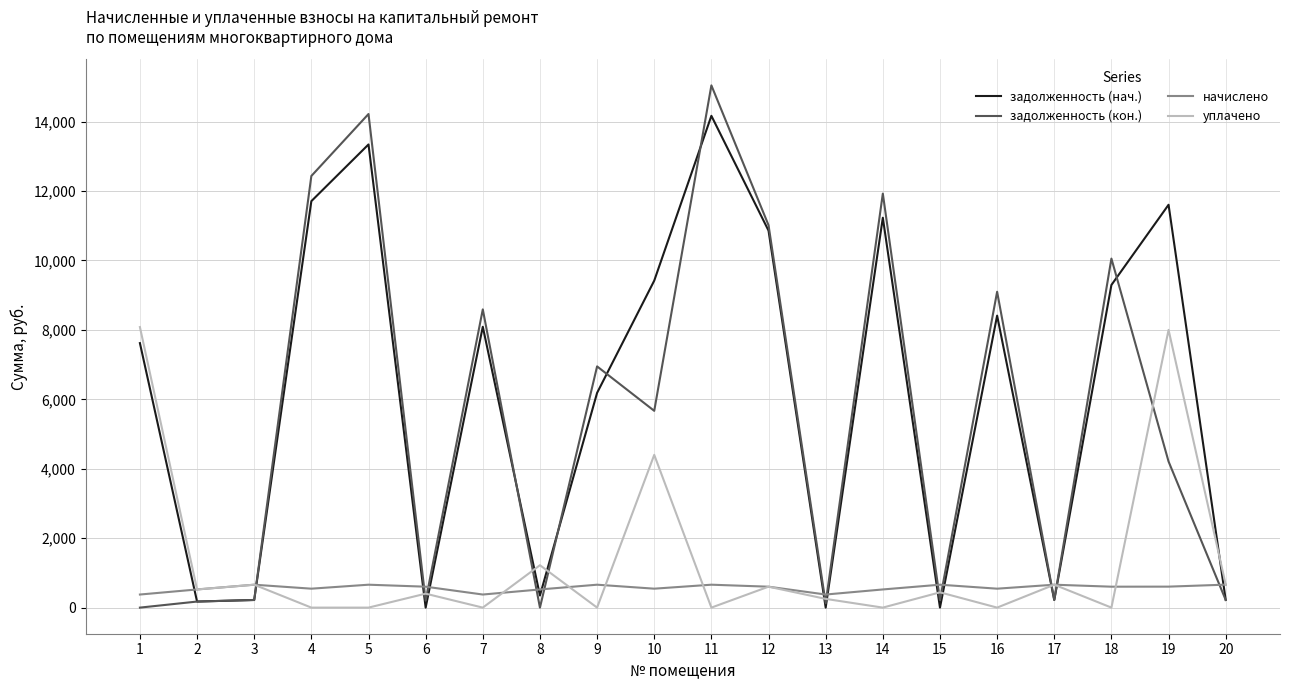

Rank the series by their maximum value, from highest to lowest.

задолженность (кон.), задолженность (нач.), уплачено, начислено